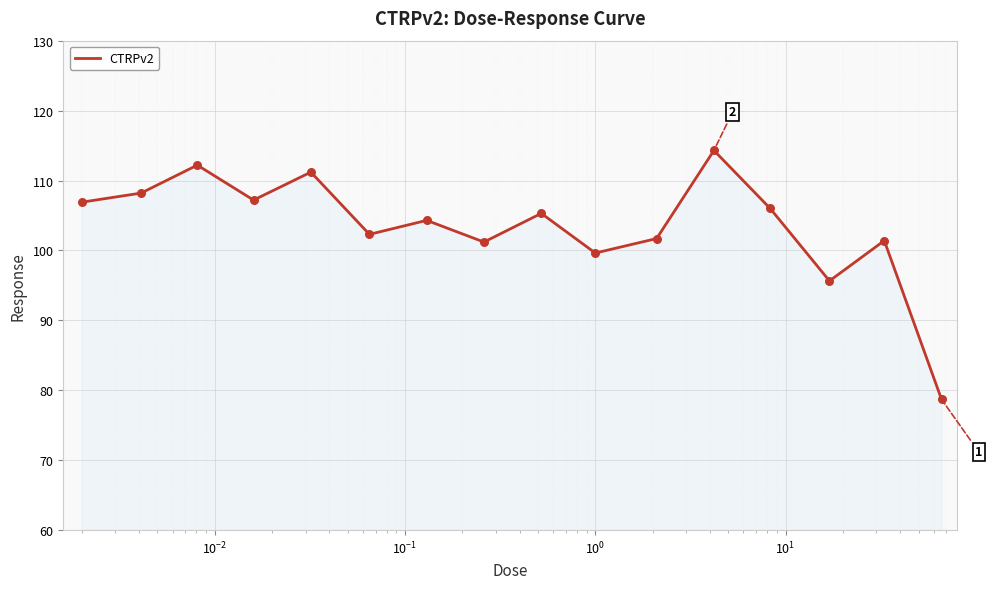

What is the greatest value displayed?

114.3